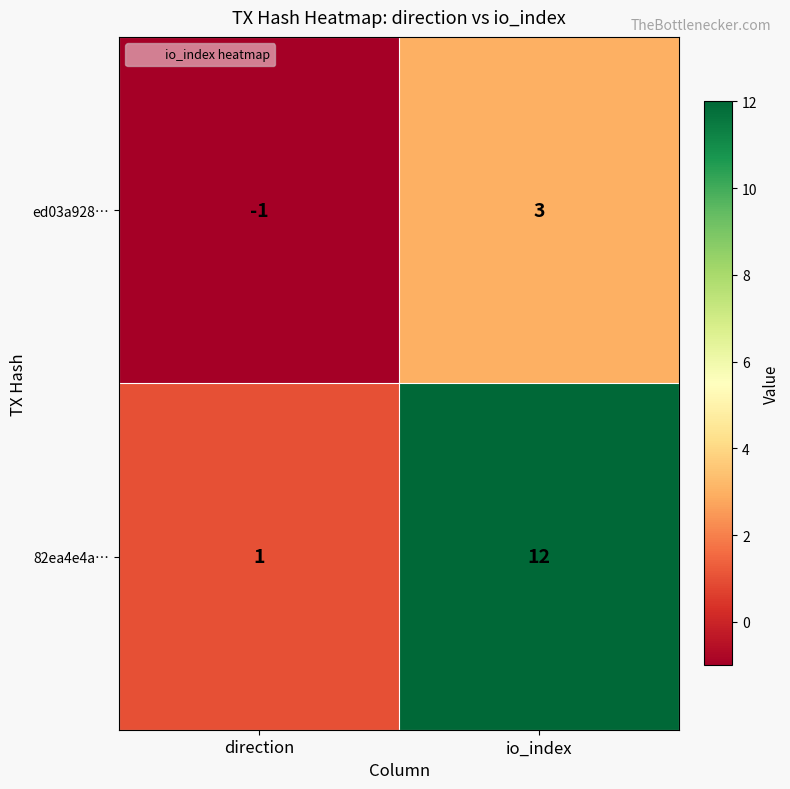

Which series has the largest range (max minus min)?

82ea4e4a…